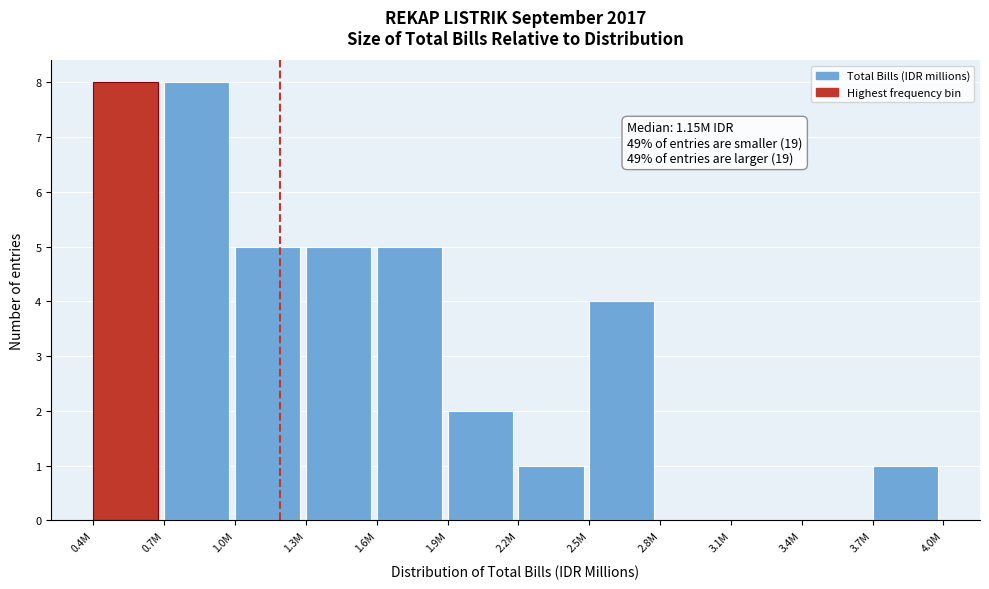

Which has a higher value, 0.4M or 1.3M?

0.4M